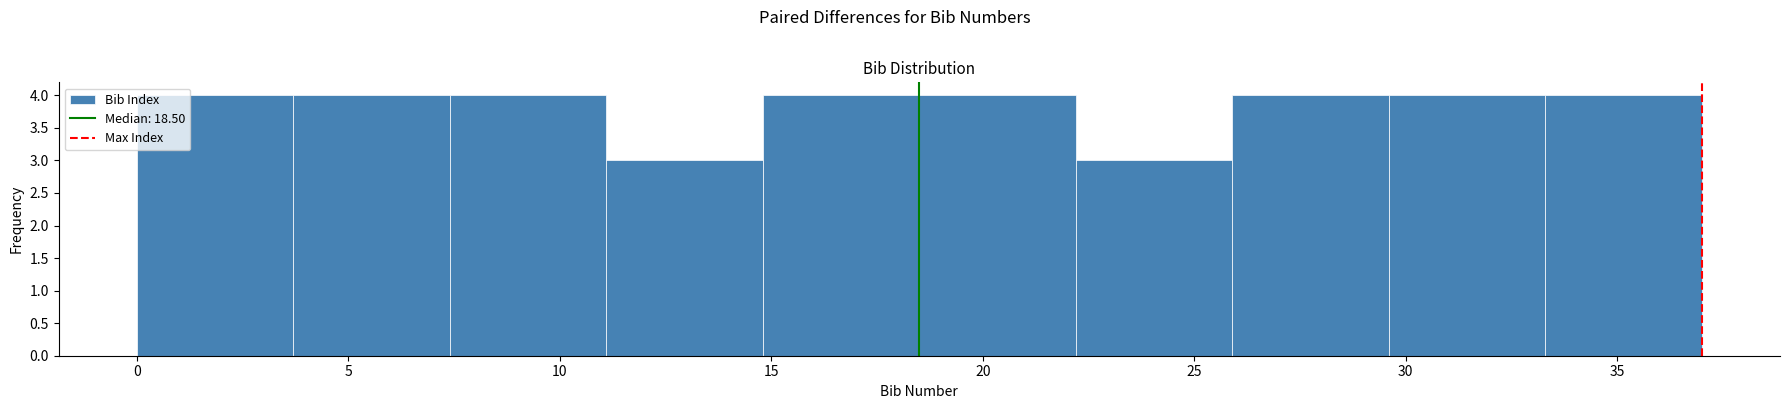

What is the height of the bar covering 33.3 to 37.0 on the x-axis? Neither the bar edges nor the heights are printed on the chart, so give them approximately, as read against the axes.

4